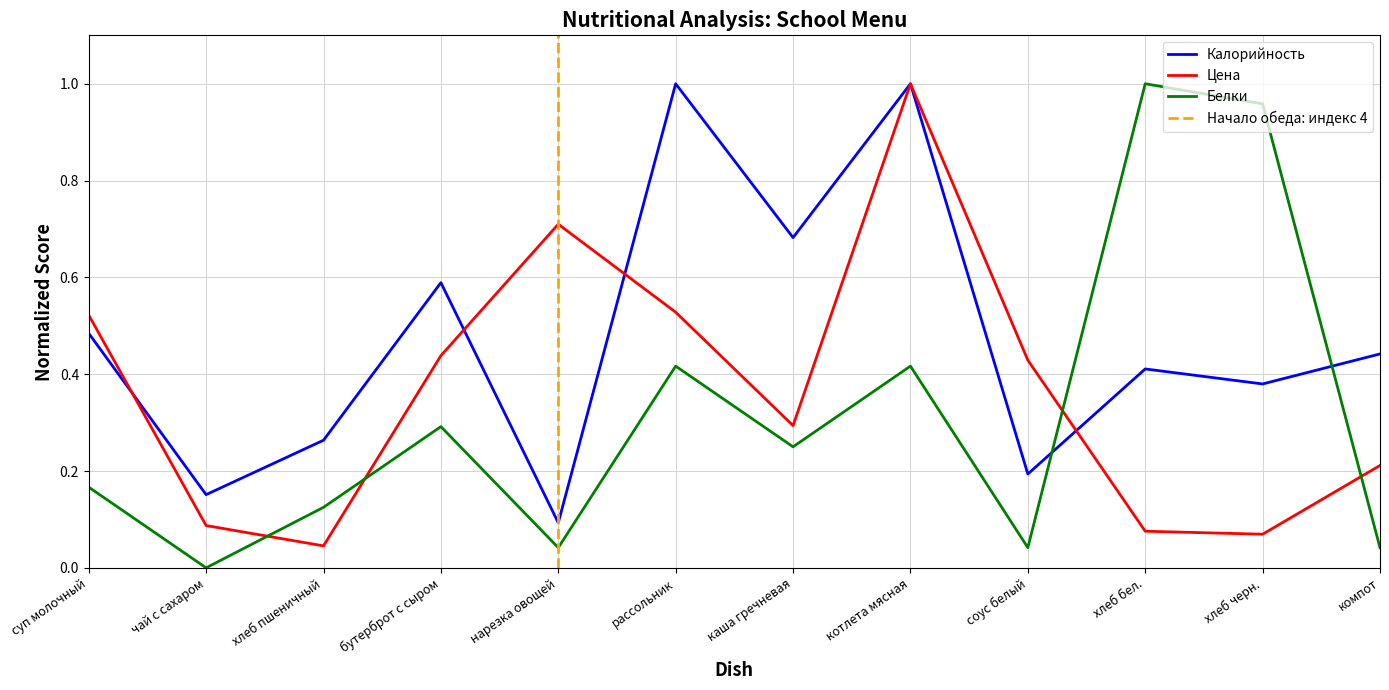

True or false: Белки has a value of 0.1 at суп молочный.

False